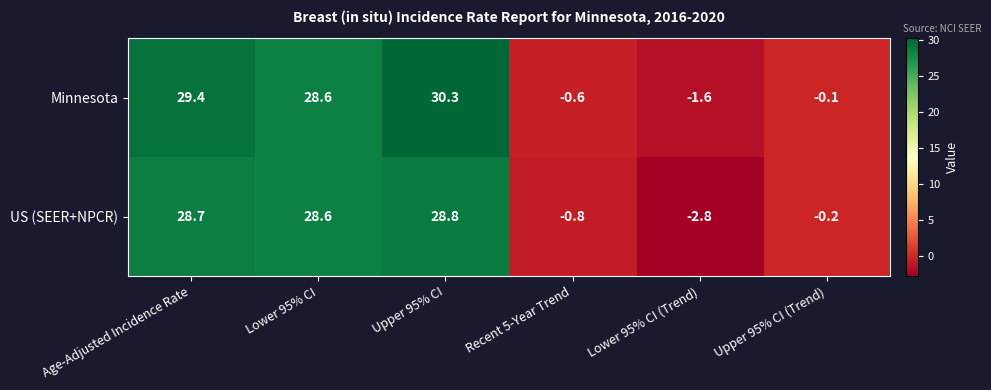

What is the difference between the highest and lowest values at Age-Adjusted Incidence Rate?

0.7